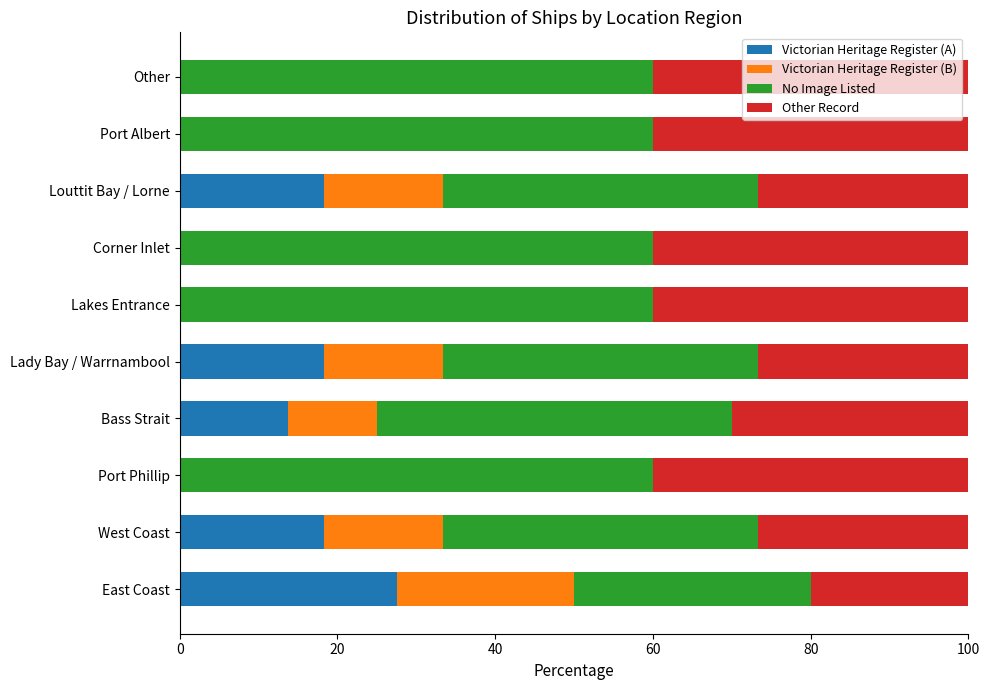

What is the sum of the Victorian Heritage Register (A) values at Lady Bay / Warrnambool and Lakes Entrance?

18.3